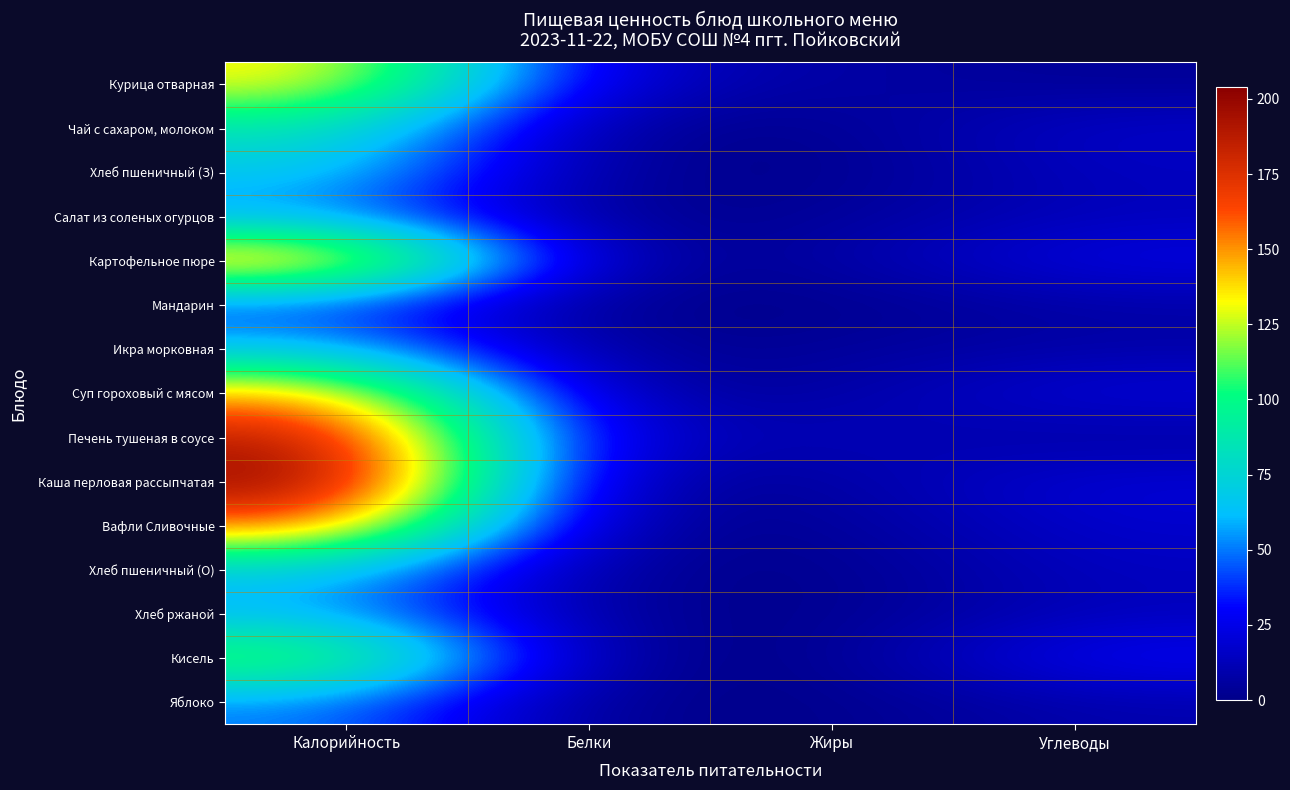

Reading right to left, extract all data points from this chart.

Курица отварная: Углеводы=3.0	Жиры=6.9	Белки=15.6	Калорийность=137.0
Чай с сахаром, молоком: Углеводы=17.3	Жиры=1.6	Белки=1.6	Калорийность=87.0
Хлеб пшеничный (З): Углеводы=14.7	Жиры=0.2	Белки=2.2	Калорийность=69.3
Салат из соленых огурцов: Углеводы=13.3	Жиры=3.7	Белки=0.1	Калорийность=52.4
Картофельное пюре: Углеводы=24.7	Жиры=6.5	Белки=2.1	Калорийность=164.0
Мандарин: Углеводы=8.0	Жиры=0.2	Белки=0.6	Калорийность=40.0
Икра морковная: Углеводы=7.7	Жиры=4.5	Белки=1.3	Калорийность=64.8
Суп гороховый с мясом: Углеводы=22.4	Жиры=5.6	Белки=6.2	Калорийность=147.0
Печень тушеная в соусе: Углеводы=5.9	Жиры=13.0	Белки=13.0	Калорийность=191.0
Каша перловая рассыпчатая: Углеводы=20.9	Жиры=5.8	Белки=4.0	Калорийность=204.0
Вафли Сливочные: Углеводы=18.3	Жиры=3.1	Белки=2.8	Калорийность=161.0
Хлеб пшеничный (О): Углеводы=14.7	Жиры=0.2	Белки=2.2	Калорийность=69.3
Хлеб ржаной: Углеводы=13.3	Жиры=0.3	Белки=2.4	Калорийность=58.8
Кисель: Углеводы=30.0	Жиры=0.2	Белки=0.2	Калорийность=120.0
Яблоко: Углеводы=9.7	Жиры=0.0	Белки=0.3	Калорийность=52.0